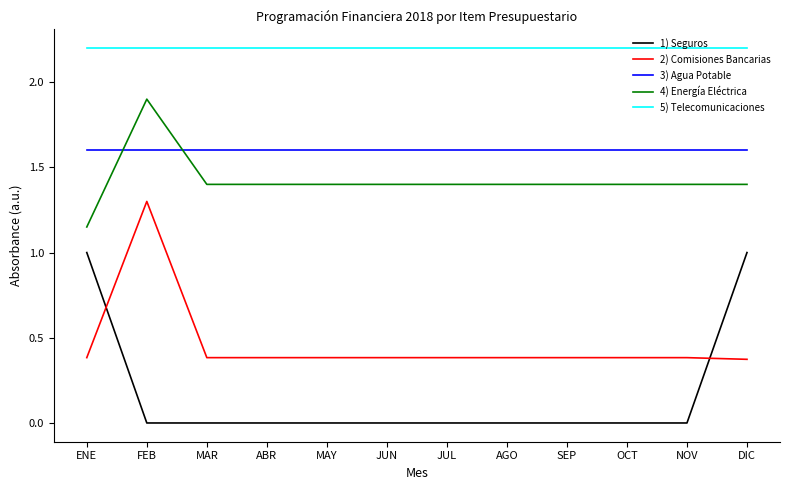

What is the difference between the 1) Seguros values at JUL and ENE?

1.0